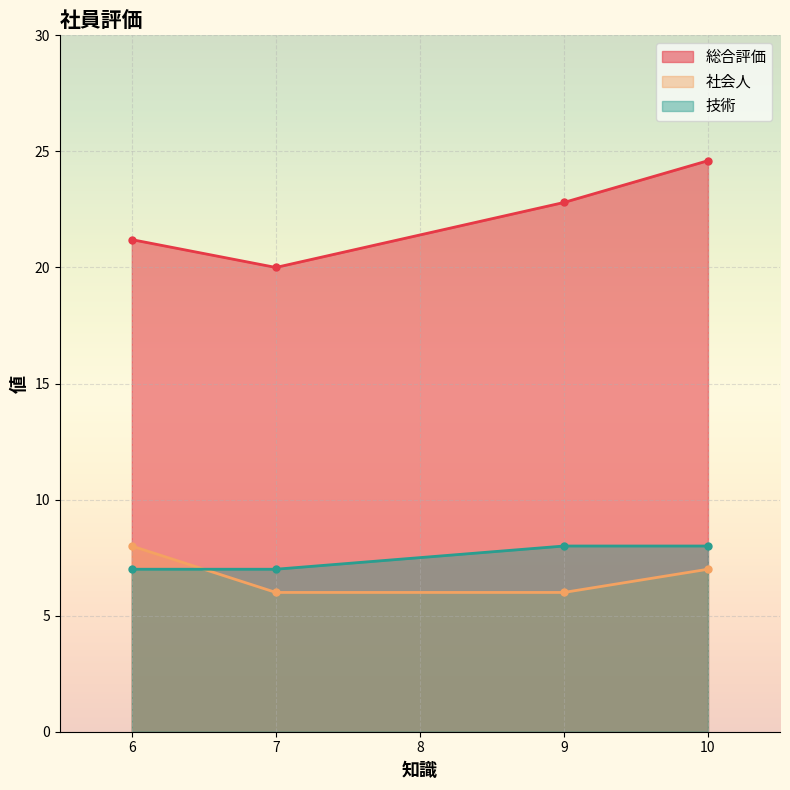

At which category is the sum across all series the highest?

10